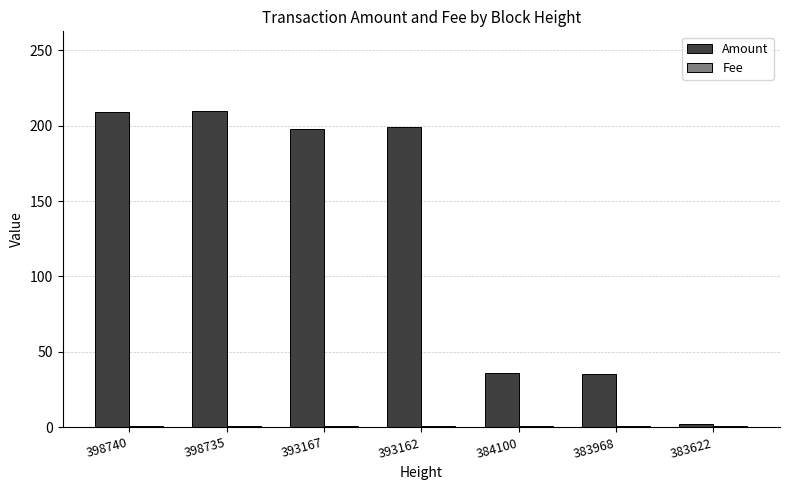

The Amount series shows 199 at 393162. True or false?

True